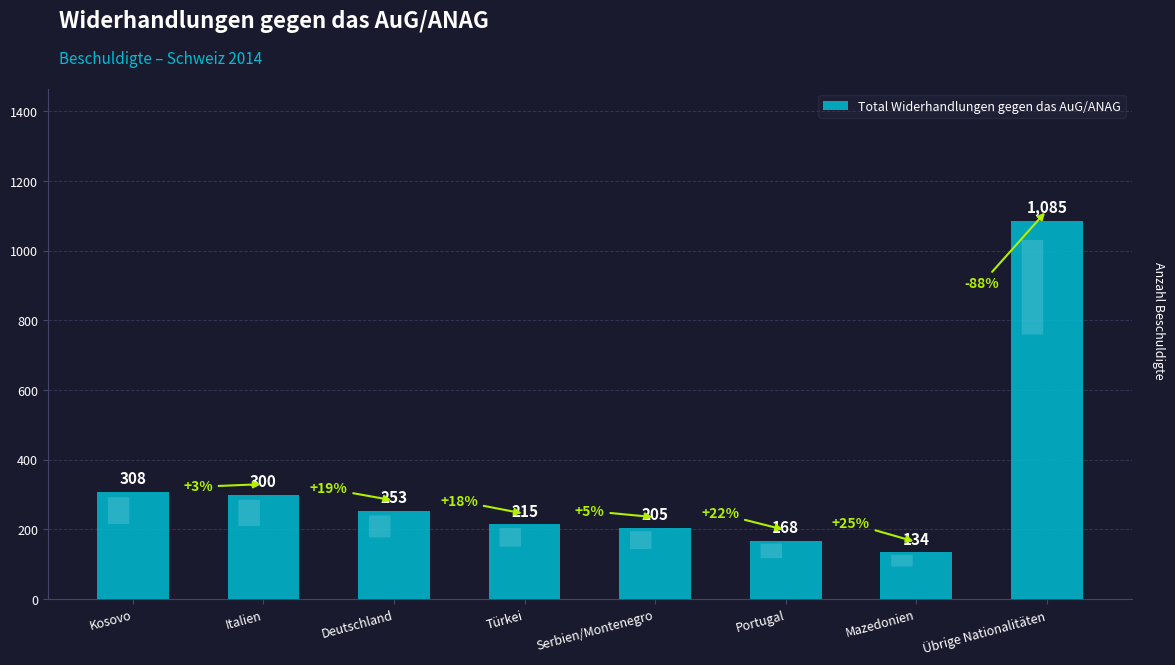

What is the label of the 4th bar from the right?

Serbien/Montenegro